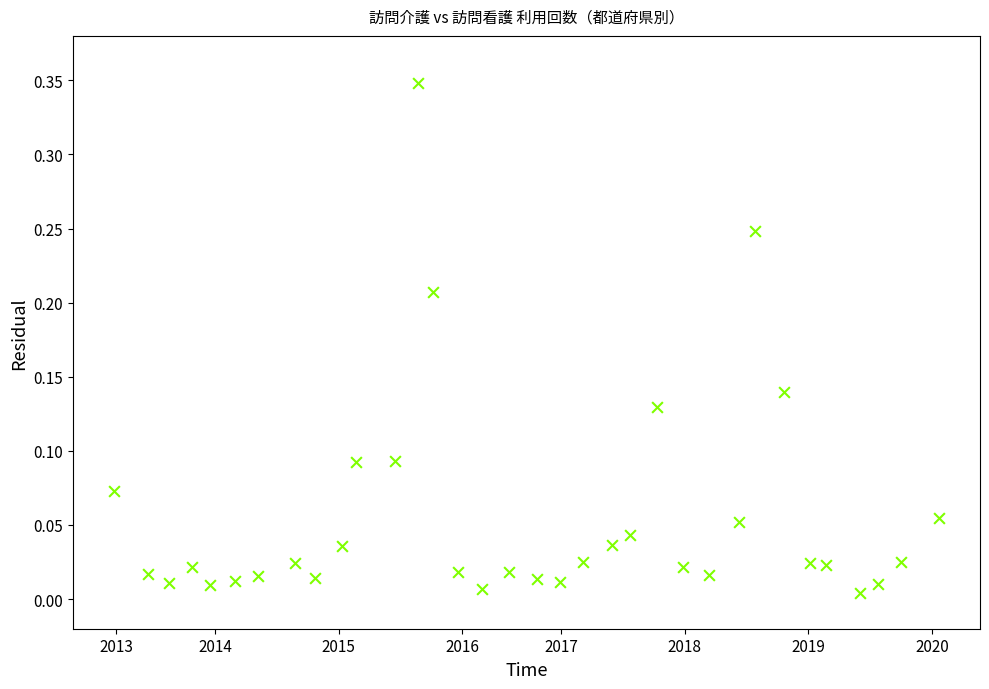

What is the range of X values (max minus min)?

33.3